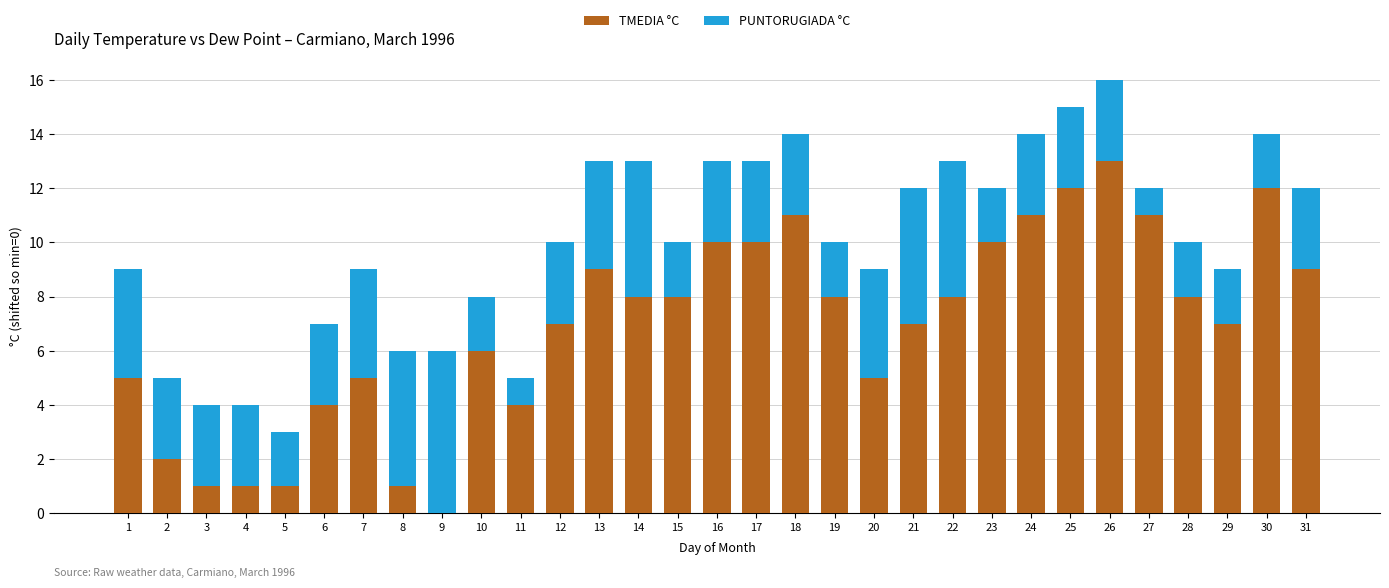

Which has a higher value, 25 or 29?

25